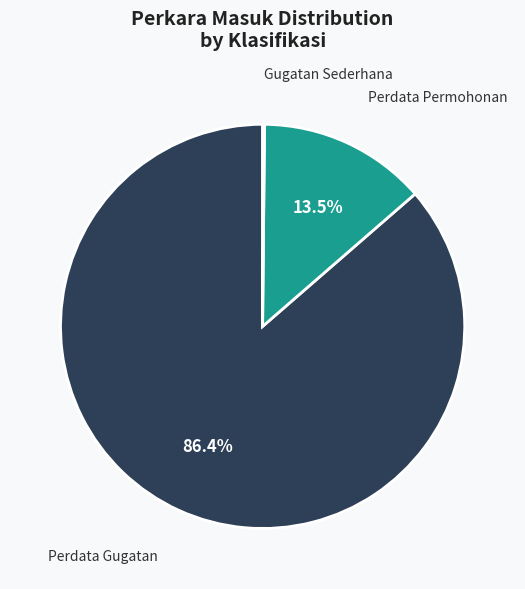

Which has a higher value, Perdata Permohonan or Perdata Gugatan?

Perdata Gugatan